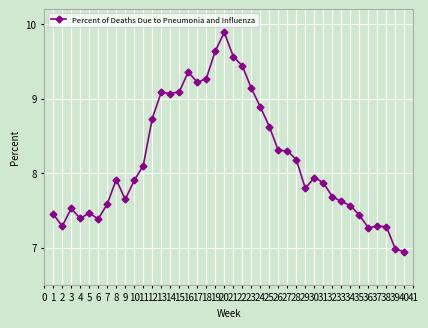

Where is the first local maximum?

3